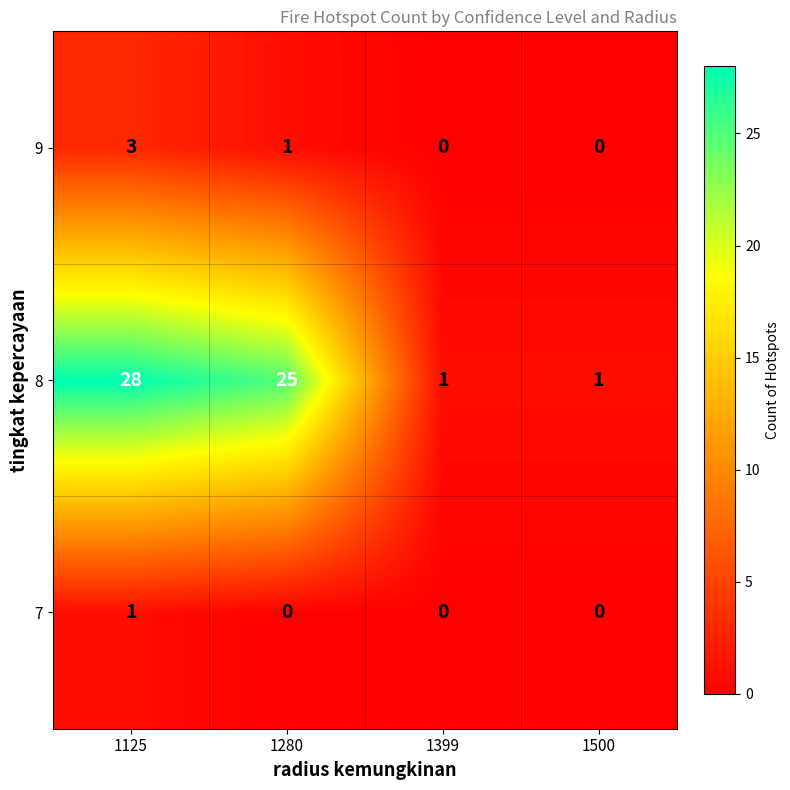

Reading left to right, what are all the values shown in this chart?

9: 1125=3	1280=1	1399=0	1500=0
8: 1125=28	1280=25	1399=1	1500=1
7: 1125=1	1280=0	1399=0	1500=0